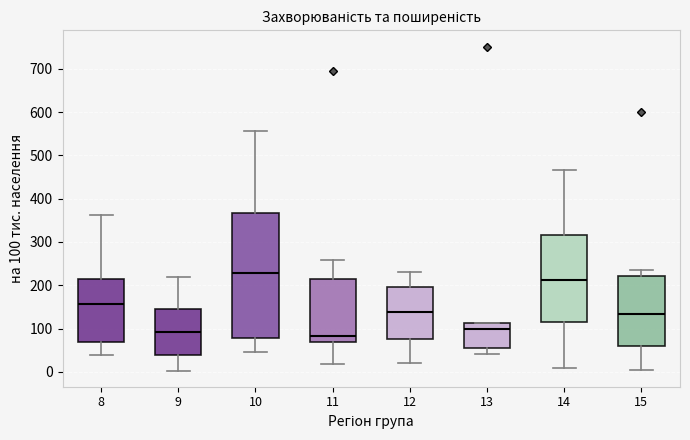

Reading left to right, transcribe this box plot: for each box, give where its median line is, the range the box spans, and where its two whiskers end, as read against the y-axis. The values are not printed on the chart, so give them approximately, as read against the axis.

8: median 160, box 70 to 210, whiskers 40 to 360
9: median 90, box 40 to 140, whiskers 0 to 220
10: median 230, box 80 to 370, whiskers 50 to 560
11: median 80, box 70 to 220, whiskers 20 to 260
12: median 140, box 80 to 200, whiskers 20 to 230
13: median 100, box 50 to 110, whiskers 40 to 110
14: median 210, box 110 to 320, whiskers 10 to 470
15: median 130, box 60 to 220, whiskers 0 to 230